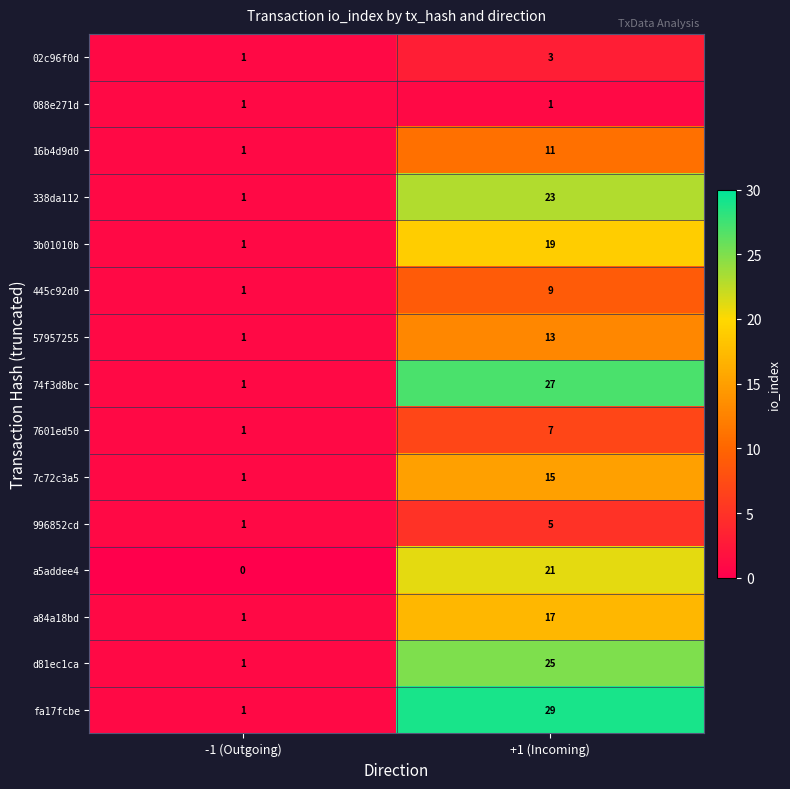

At which category does the chart reach its peak across all series?

+1 (Incoming)